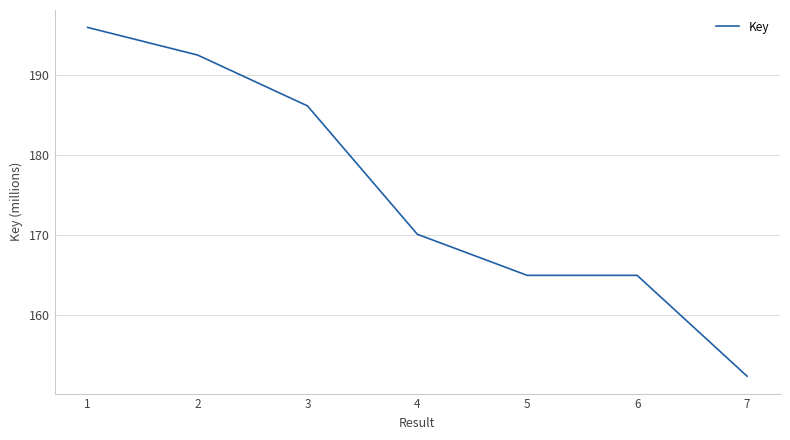

Is it true that the value at 7 is 80.0?

False